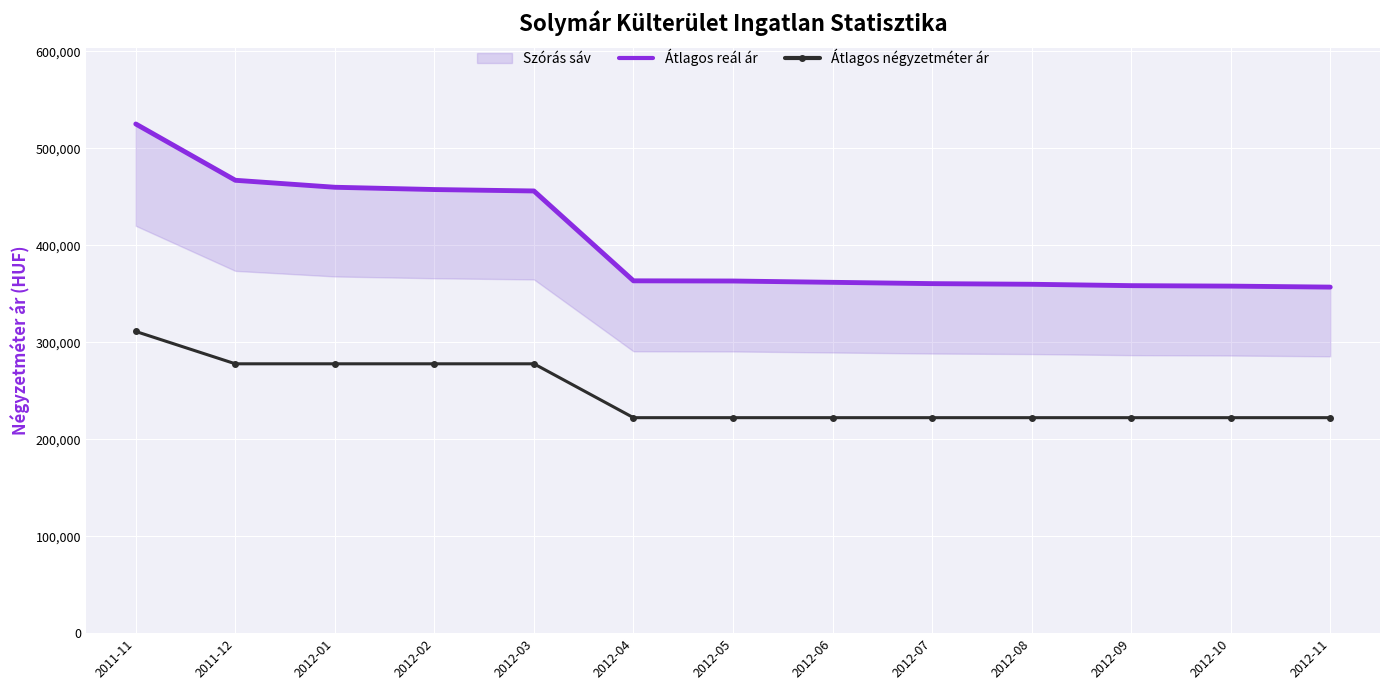

The value of Átlagos reál ár at 2012-11 is 506162. True or false?

False